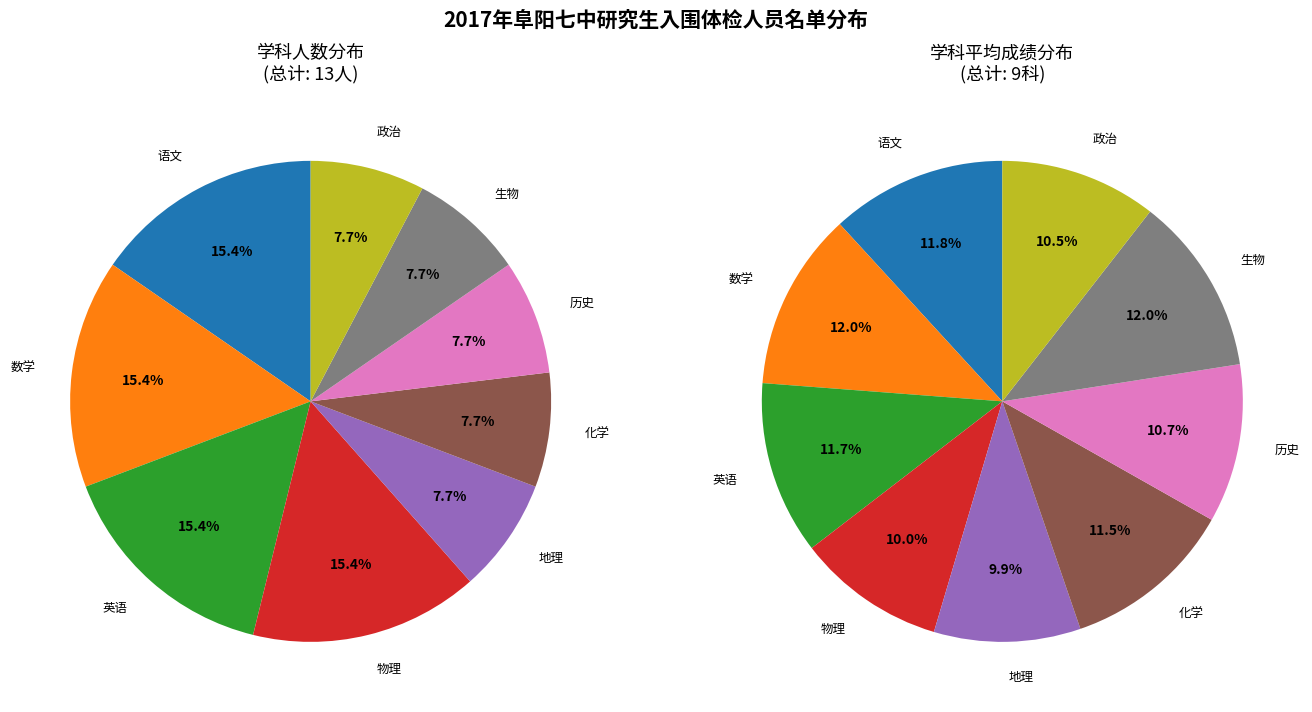

Is there any slice that represents more than half of the pie?

No